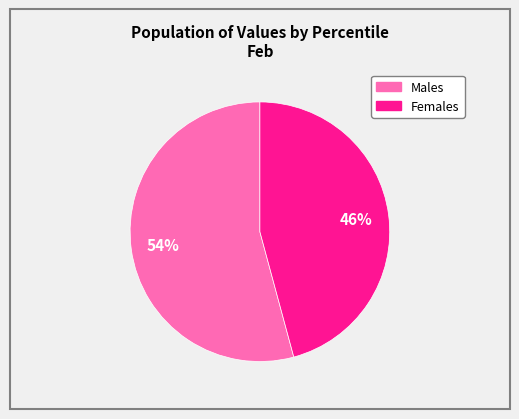

Is there any slice that represents more than half of the pie?

Yes